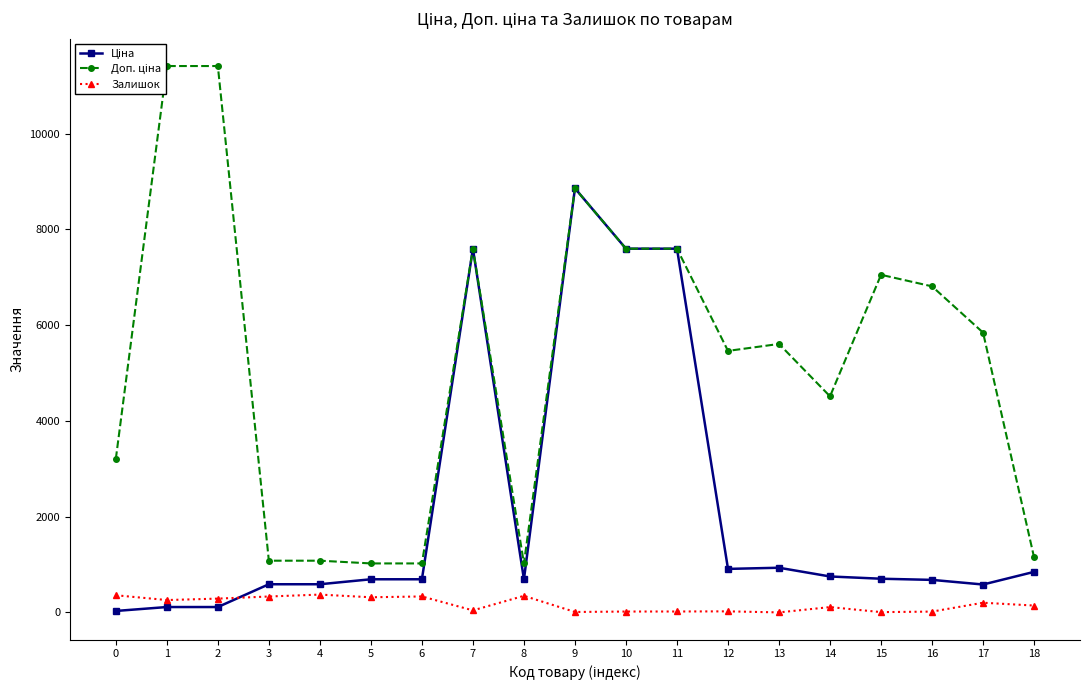

Which series has the largest total across all categories?

Доп. ціна